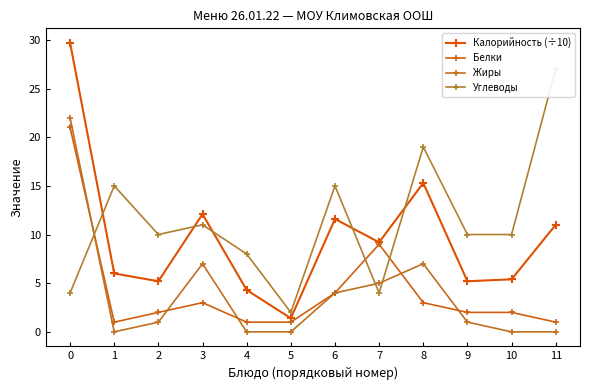

Which series has the widest spread of values?

Калорийность (÷10)